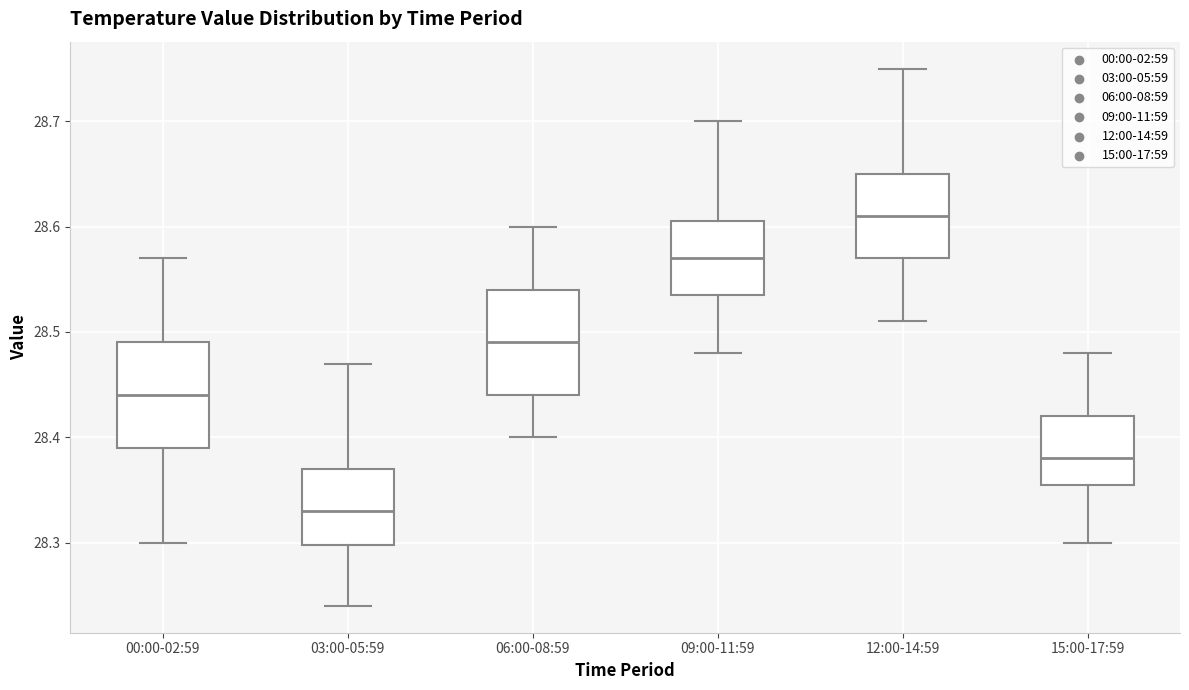

Reading left to right, transcribe this box plot: for each box, give where its median line is, the range the box spans, and where its two whiskers end, as read against the y-axis. The values are not printed on the chart, so give them approximately, as read against the axis.

00:00-02:59: median 28.44, box 28.39 to 28.49, whiskers 28.30 to 28.57
03:00-05:59: median 28.33, box 28.30 to 28.37, whiskers 28.24 to 28.47
06:00-08:59: median 28.49, box 28.44 to 28.54, whiskers 28.40 to 28.60
09:00-11:59: median 28.57, box 28.54 to 28.61, whiskers 28.48 to 28.70
12:00-14:59: median 28.61, box 28.57 to 28.65, whiskers 28.51 to 28.75
15:00-17:59: median 28.38, box 28.36 to 28.42, whiskers 28.30 to 28.48